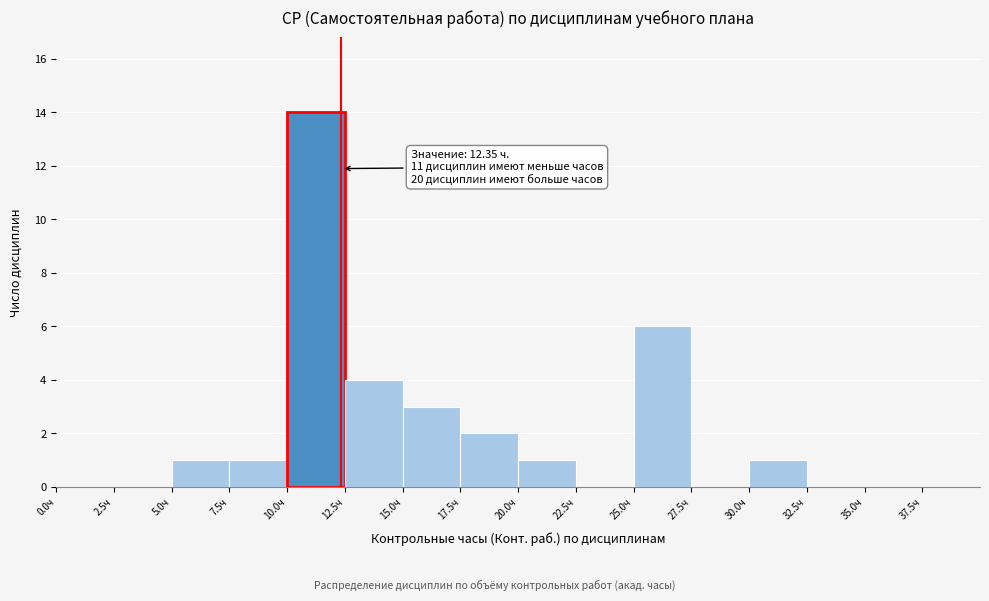

Which range on the x-axis has the tallest bar?

10.0 to 12.5